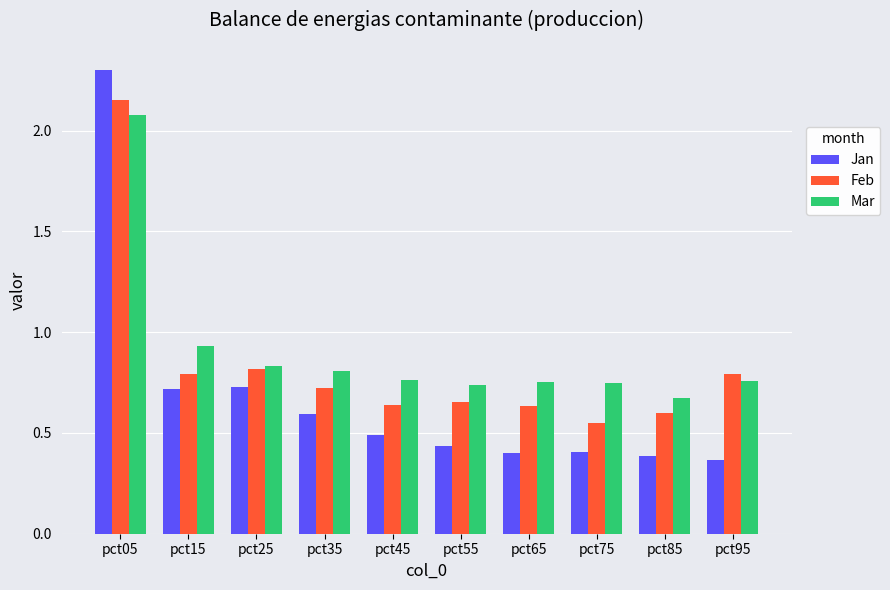

What is the sum of all Jan values?

6.8